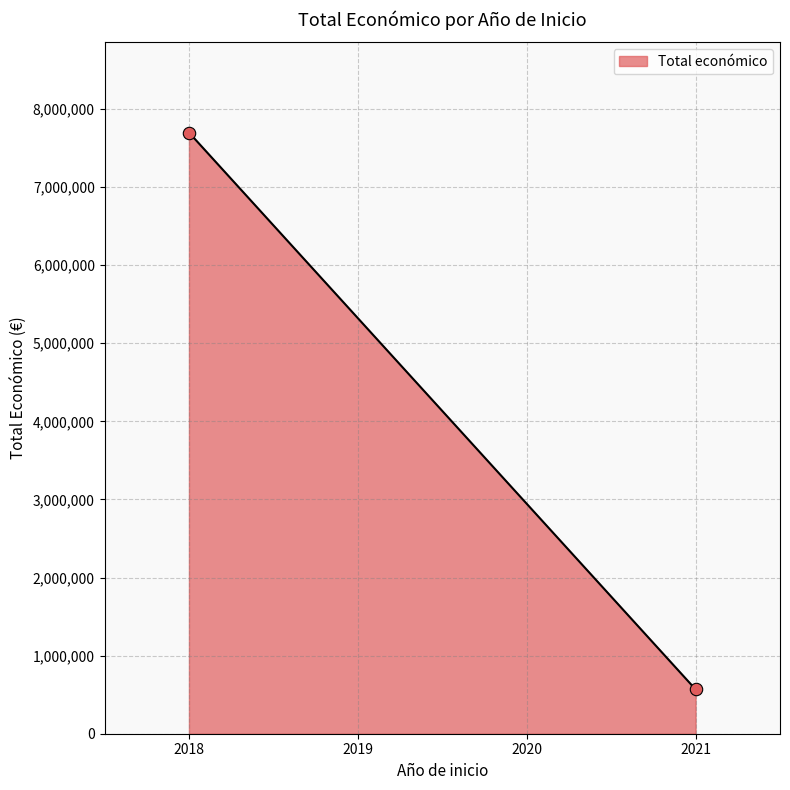

What is the difference between the maximum and minimum values?

7129944.0